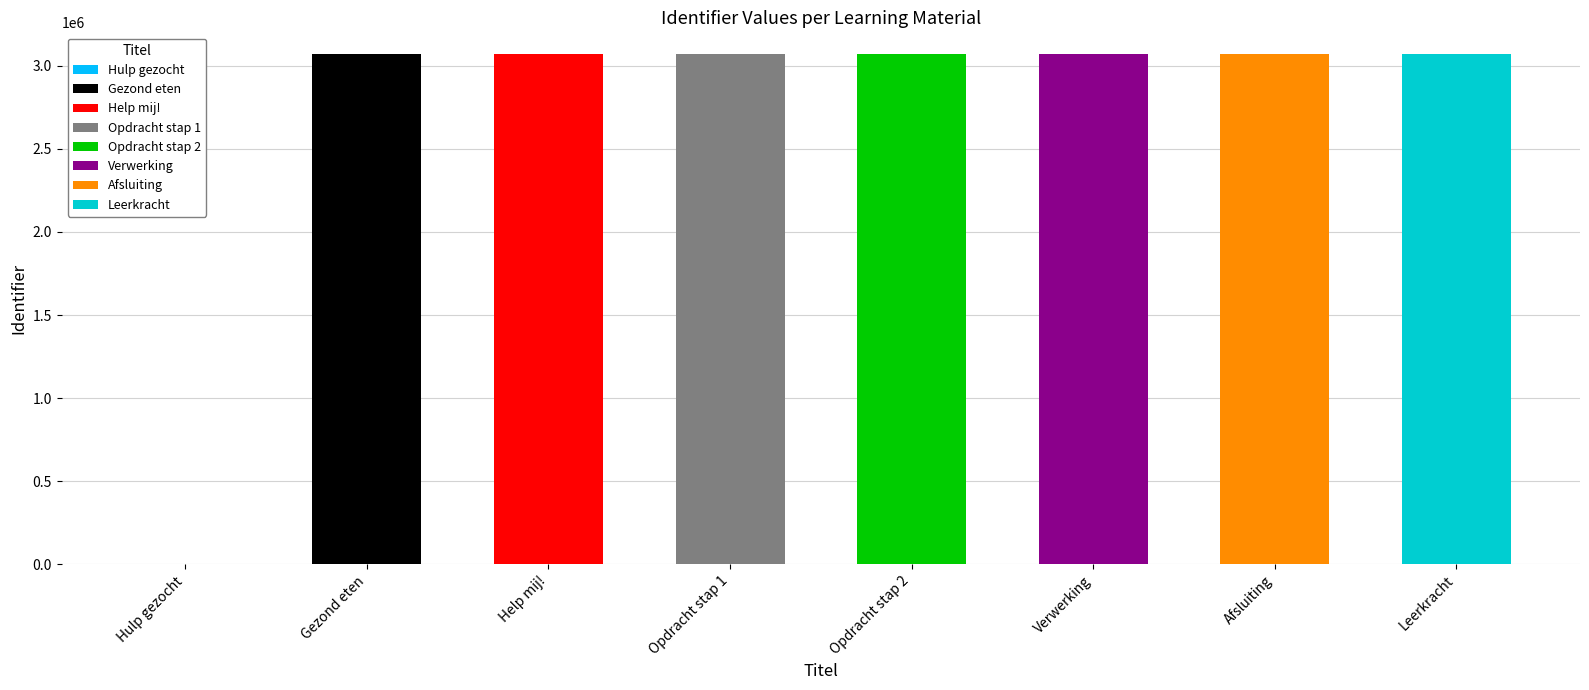

Rank the categories by value from lowest to highest.

Hulp gezocht, Gezond eten, Help mij!, Opdracht stap 1, Opdracht stap 2, Verwerking, Afsluiting, Leerkracht